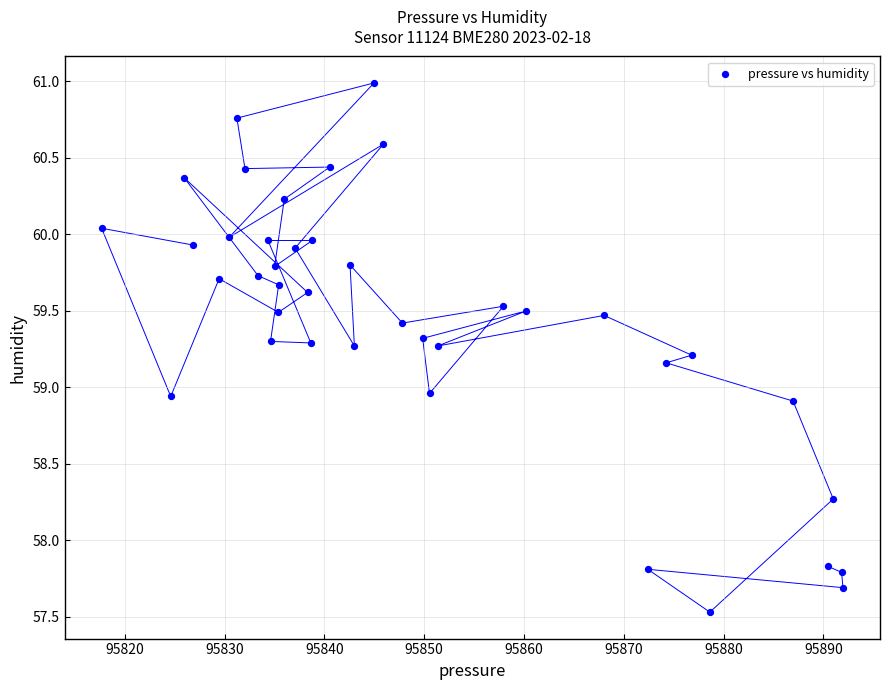

What is the range of X values (max minus min)?

74.3